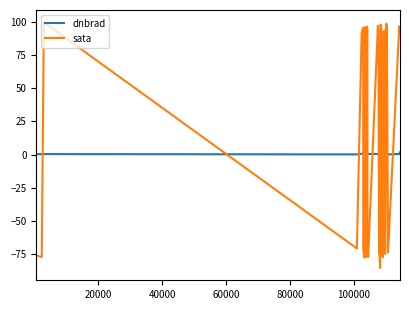

How many intersections are there between sata and dnbrad?

19